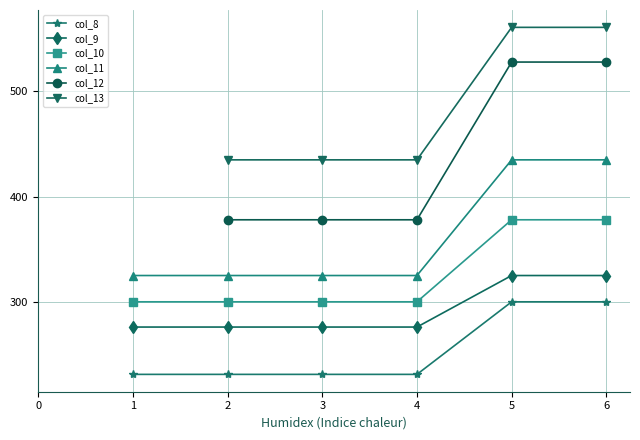

List the series in order of their overall mean, lowest first.

col_8, col_9, col_10, col_11, col_12, col_13